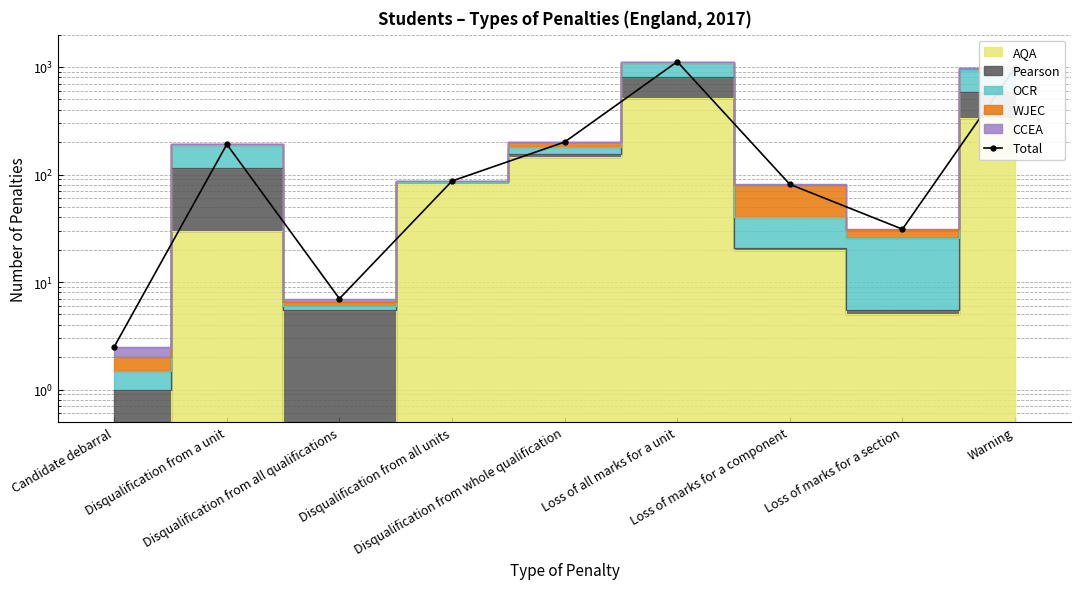

How many lines are shown in the chart?

1